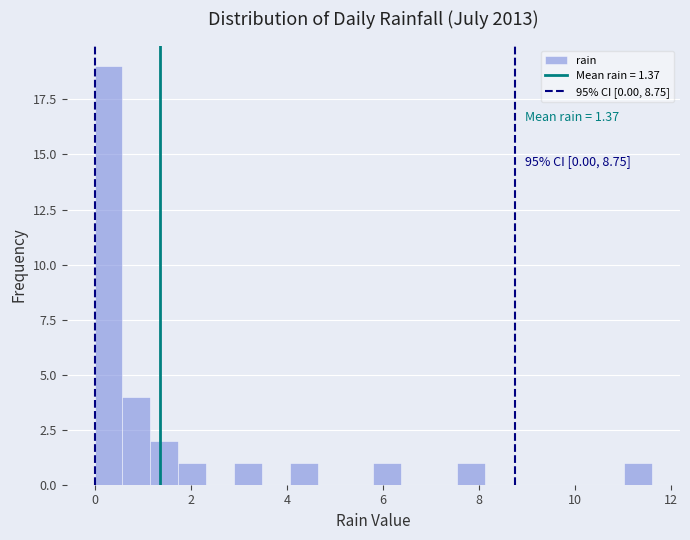

Around what value on the x-axis is the tallest bar? Give the approximate position of its centre, as read against the axis.

0.2